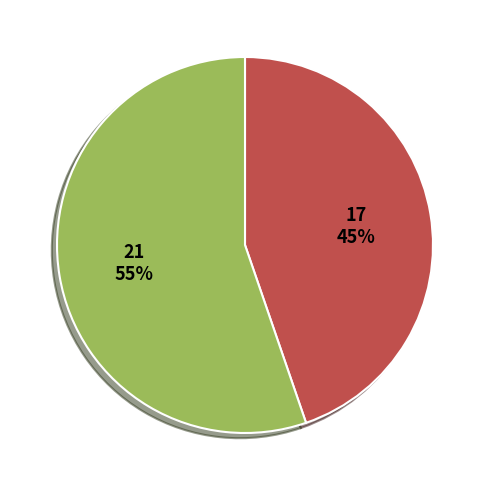

To the nearest percent, what is the average slice percentage?

50%